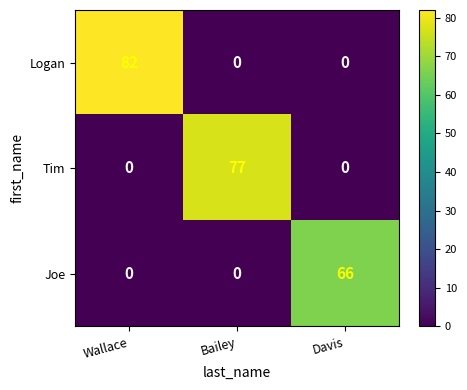

What is the total value across all series at Bailey?

77